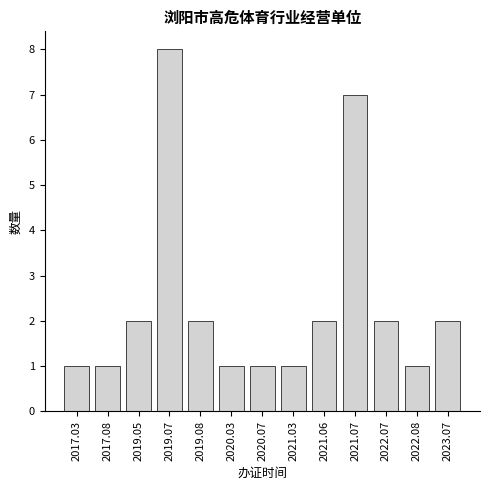

Reading right to left, extract all data points from this chart.

2	1	2	7	2	1	1	1	2	8	2	1	1